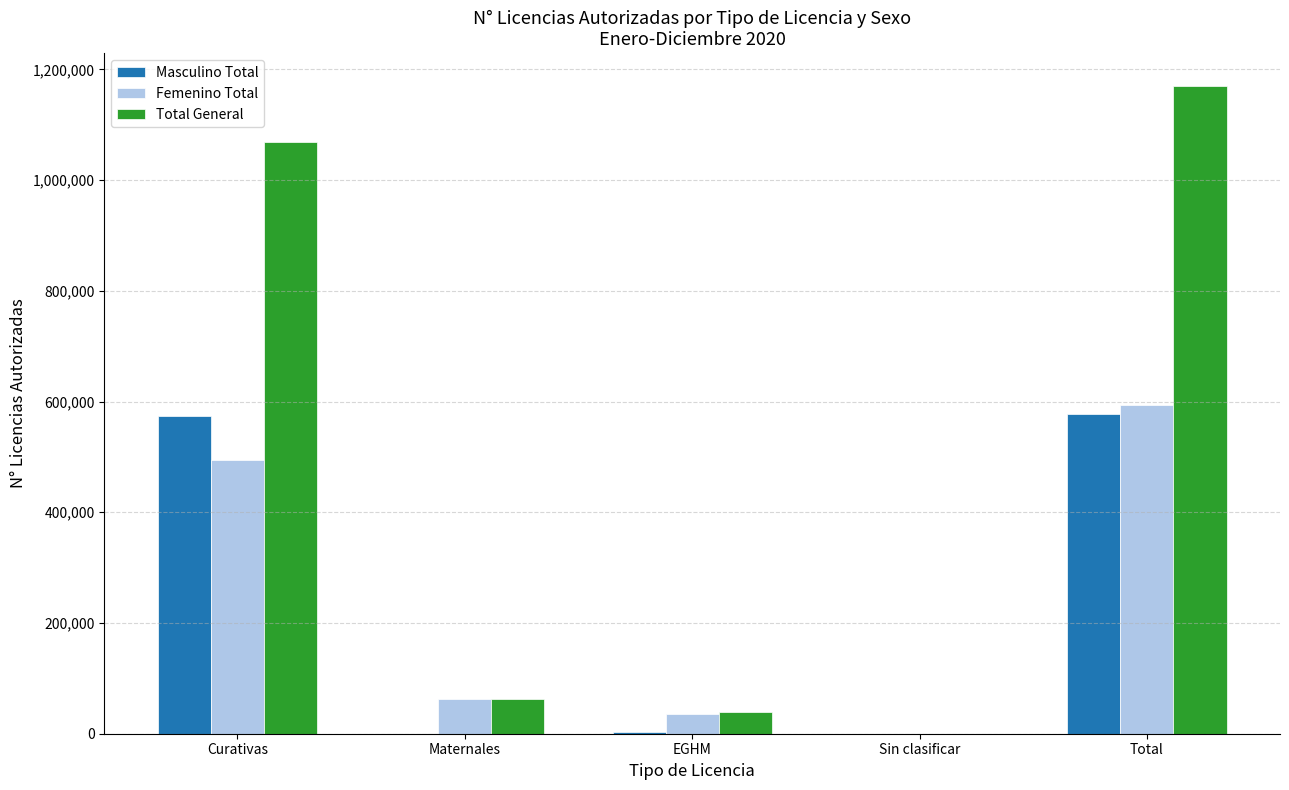

Which series has the widest spread of values?

Total General